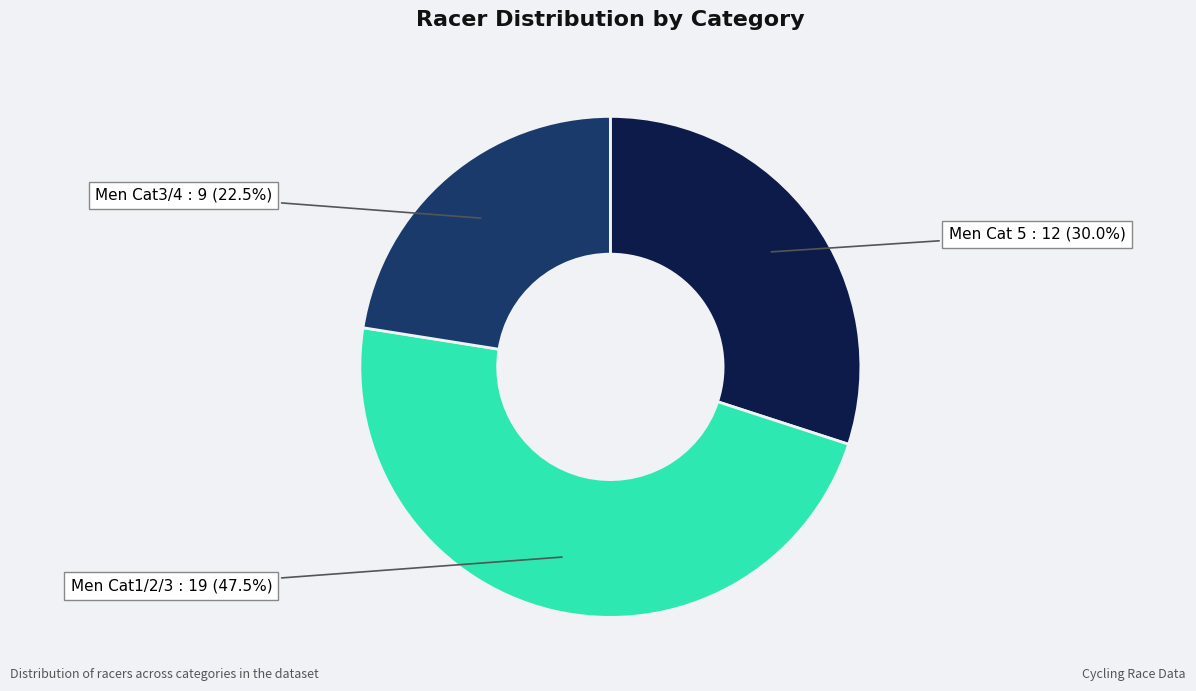

Is there a majority slice in this chart?

No